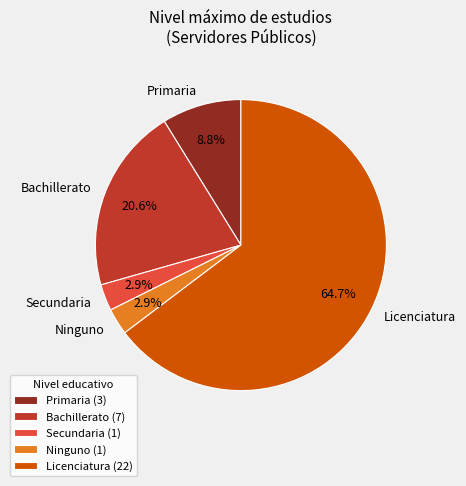

How many segments does this pie chart have?

5